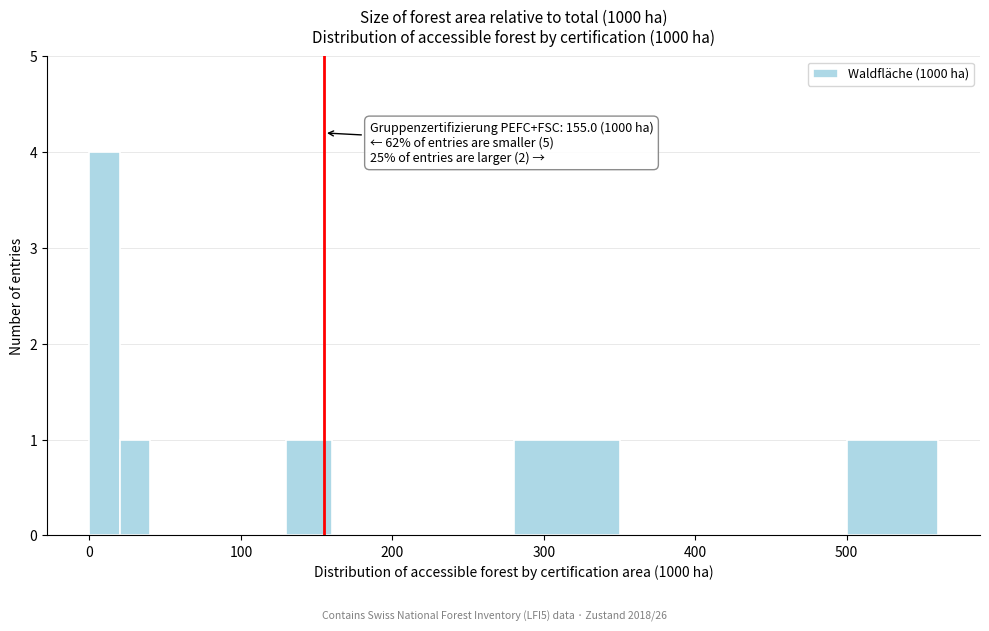

Around what value on the x-axis is the tallest bar? Give the approximate position of its centre, as read against the axis.

10